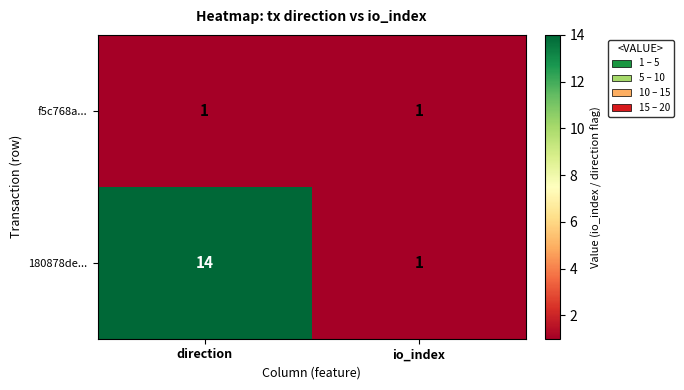

Between direction and io_index, which series saw the biggest shift?

180878de...